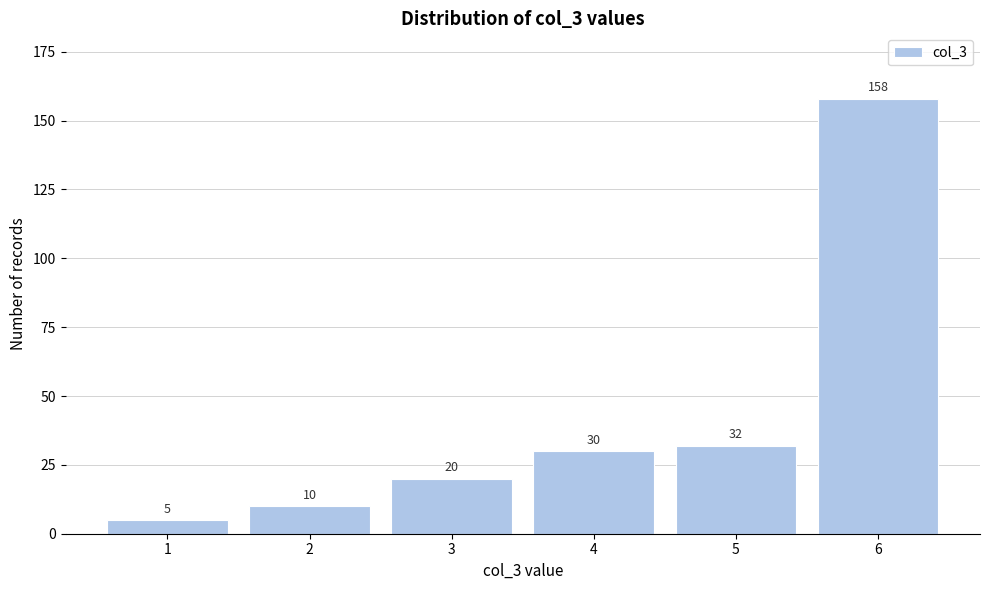

Reading left to right, what are all the values shown in this chart?

5	10	20	30	32	158